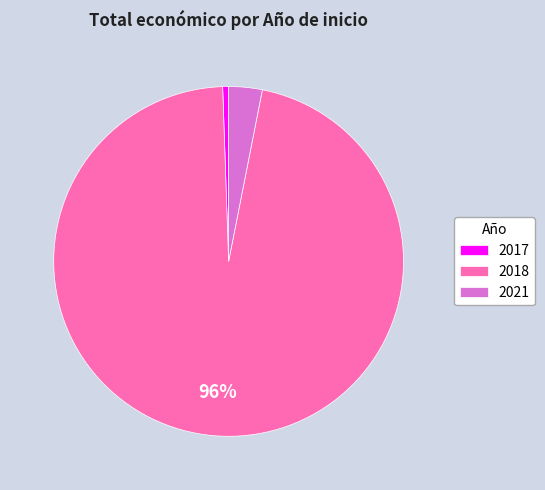

Is there a majority slice in this chart?

Yes